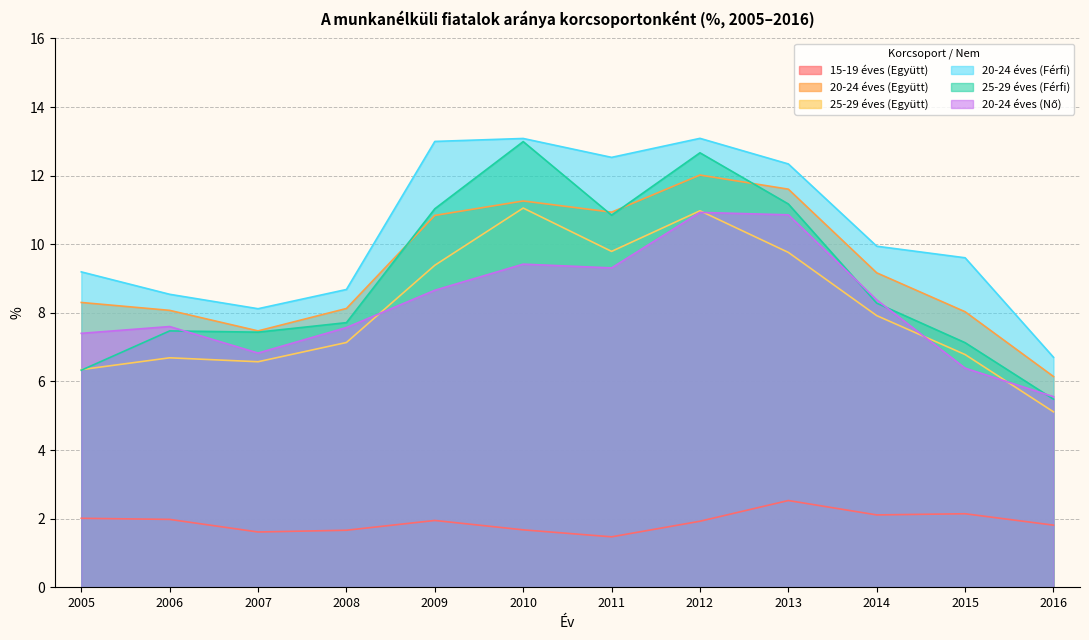

The 15-19 éves (Együtt) series shows 1.9 at 2009. True or false?

True